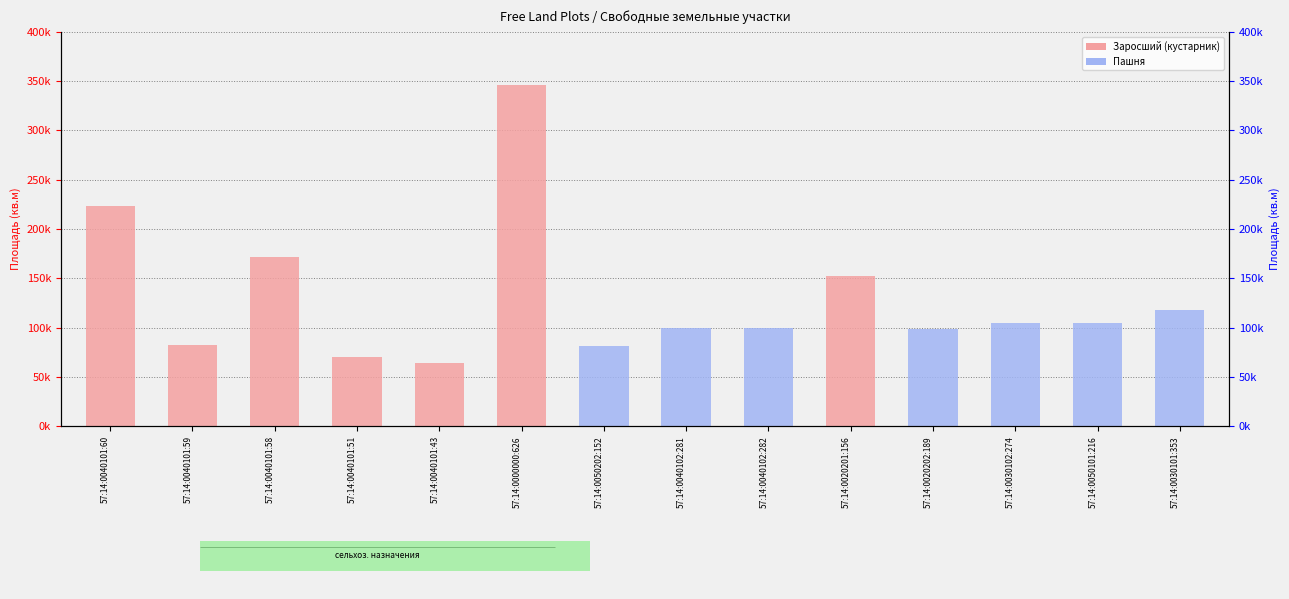

Is it true that Пашня equals 55513 at 57:14:0030102:274?

False